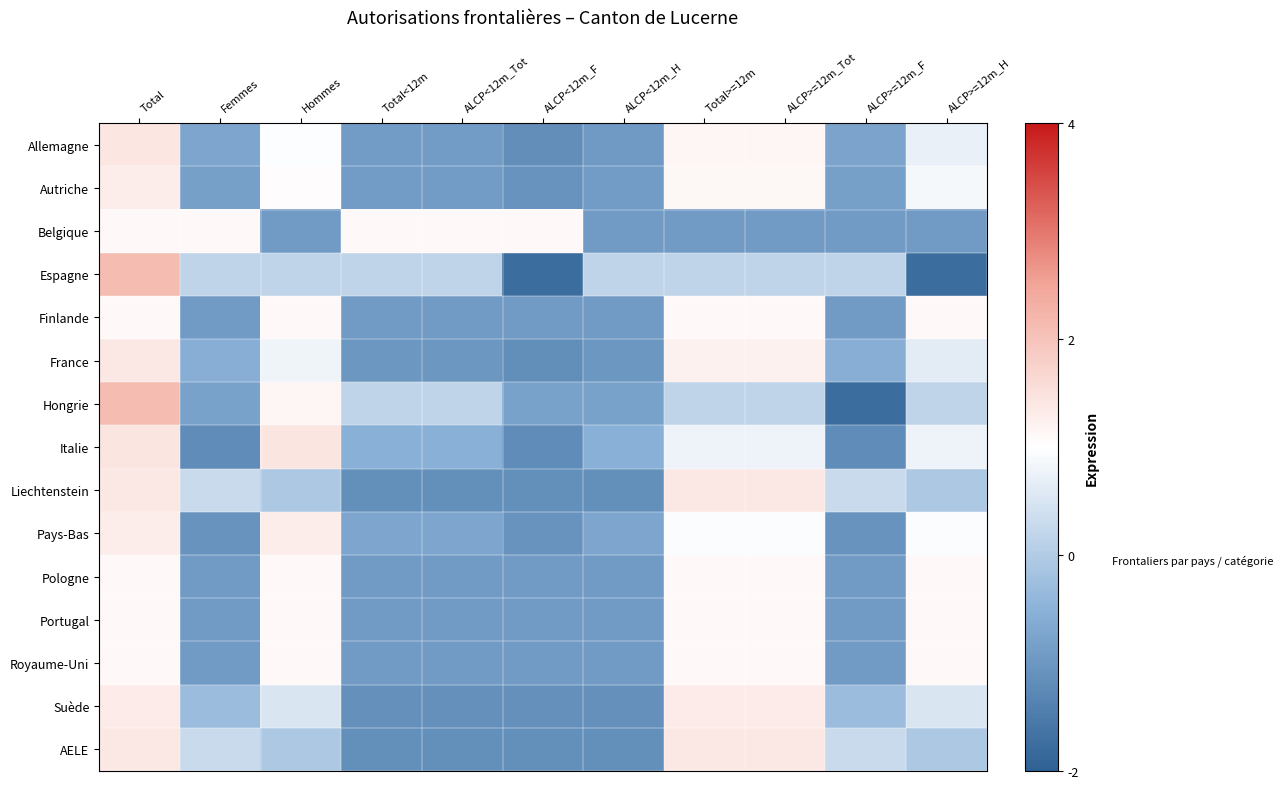

List the series in order of their peak value, lowest first.

Belgique, Finlande, Portugal, Royaume-Uni, Pologne, Pays-Bas, Autriche, Suède, Liechtenstein, AELE, France, Allemagne, Italie, Espagne, Hongrie